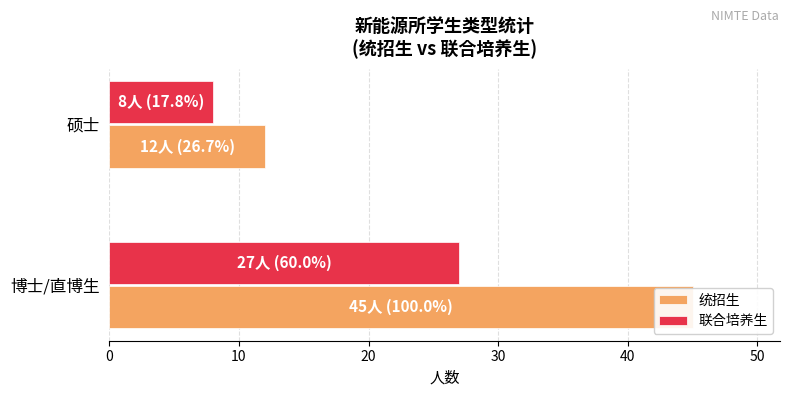

Does the chart contain any negative values?

No